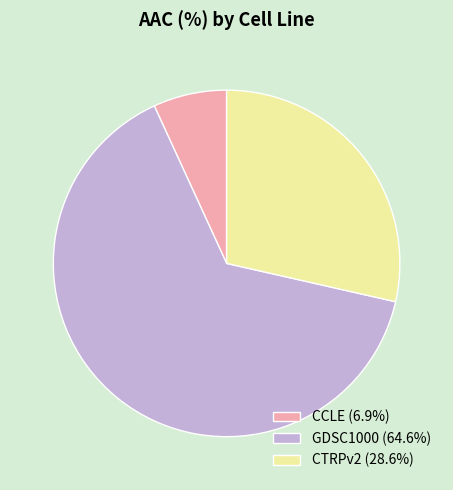

Combined, do GDSC1000 and CTRPv2 account for over 50%?

Yes